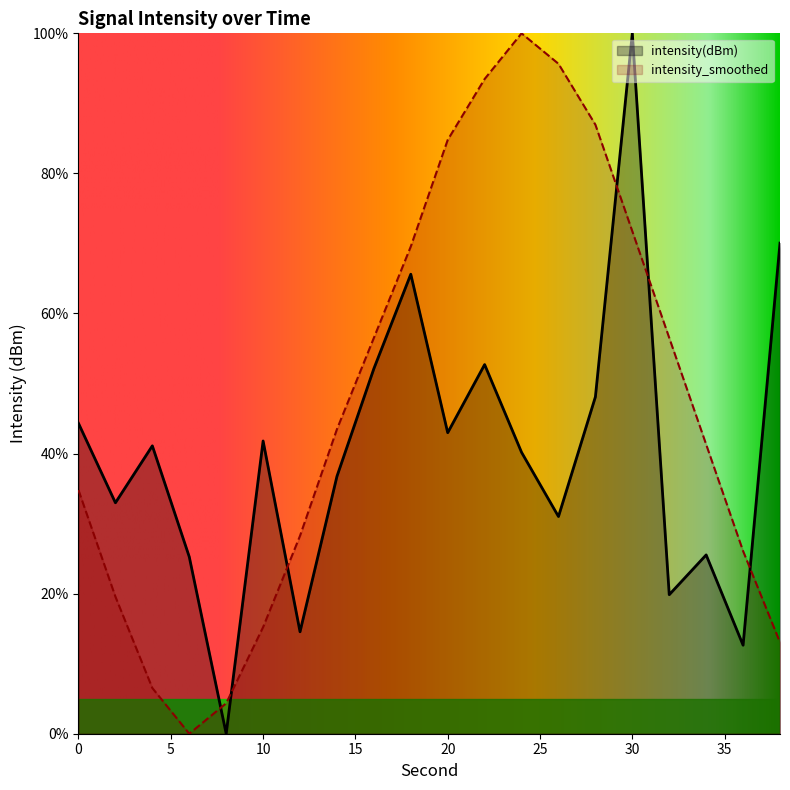

What is the highest value of the intensity_smoothed series?

100.0